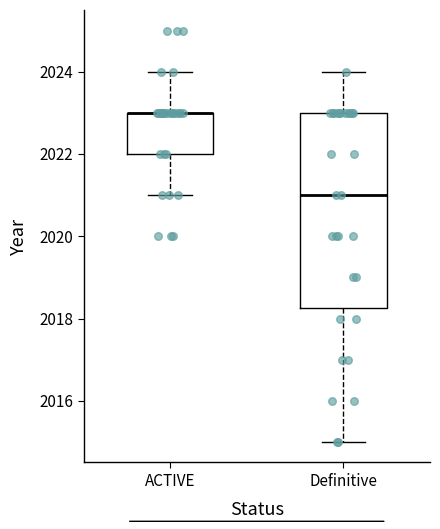

Reading left to right, transcribe this box plot: for each box, give where its median line is, the range the box spans, and where its two whiskers end, as read against the y-axis. The values are not printed on the chart, so give them approximately, as read against the axis.

ACTIVE: median 2023.0 (drawn on the box's upper edge), box 2022.0 to 2023.0, whiskers 2021.0 to 2024.0
Definitive: median 2021.0, box 2018.2 to 2023.0, whiskers 2015.0 to 2024.0